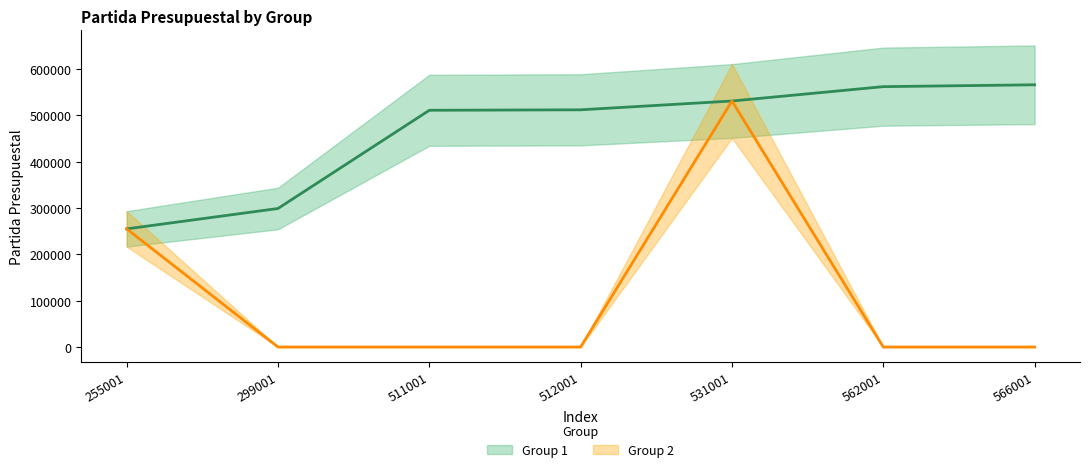

What is the difference between the second highest and minimum values?

307000